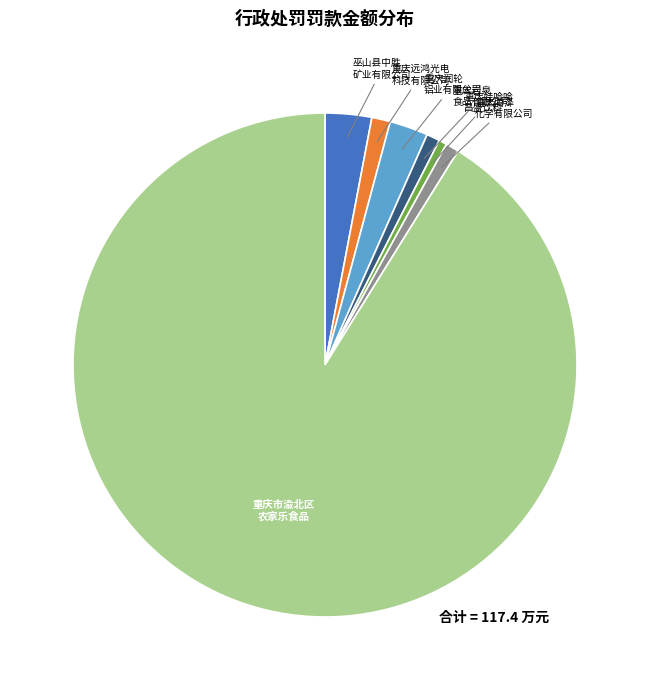

Count the number of slices in the pie.

7